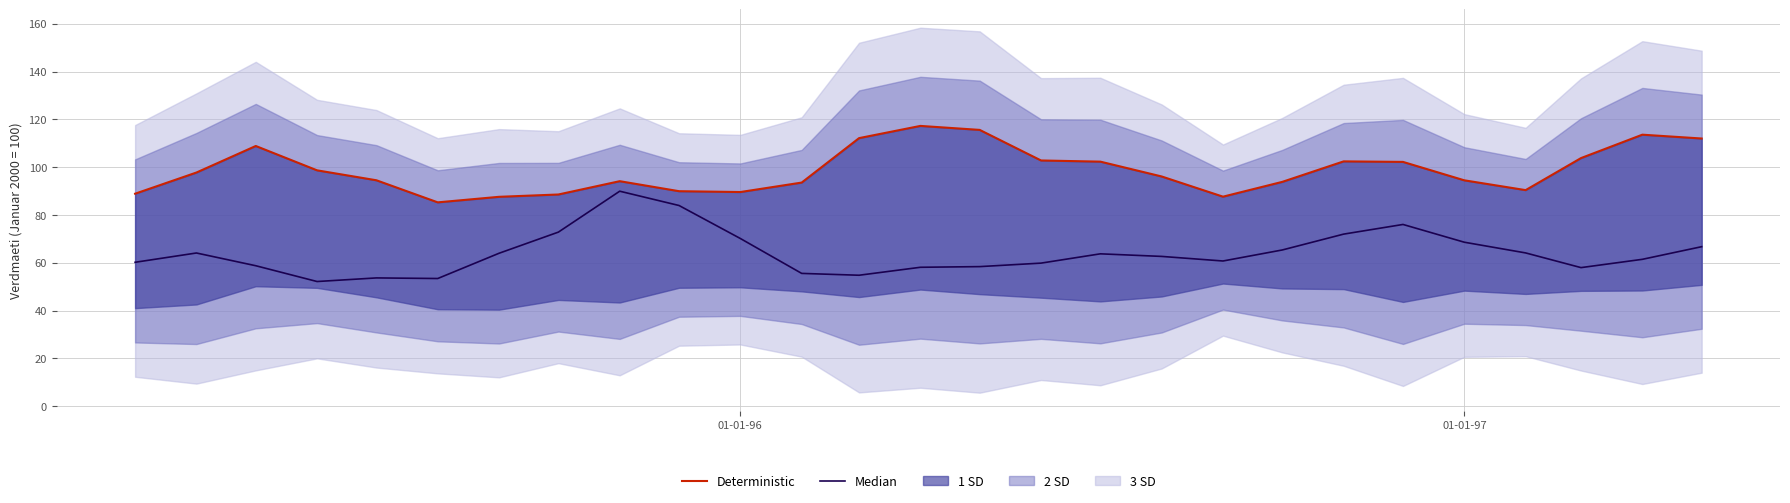

Is the value of Deterministic at 14 greater than the value of Median at 11?

Yes